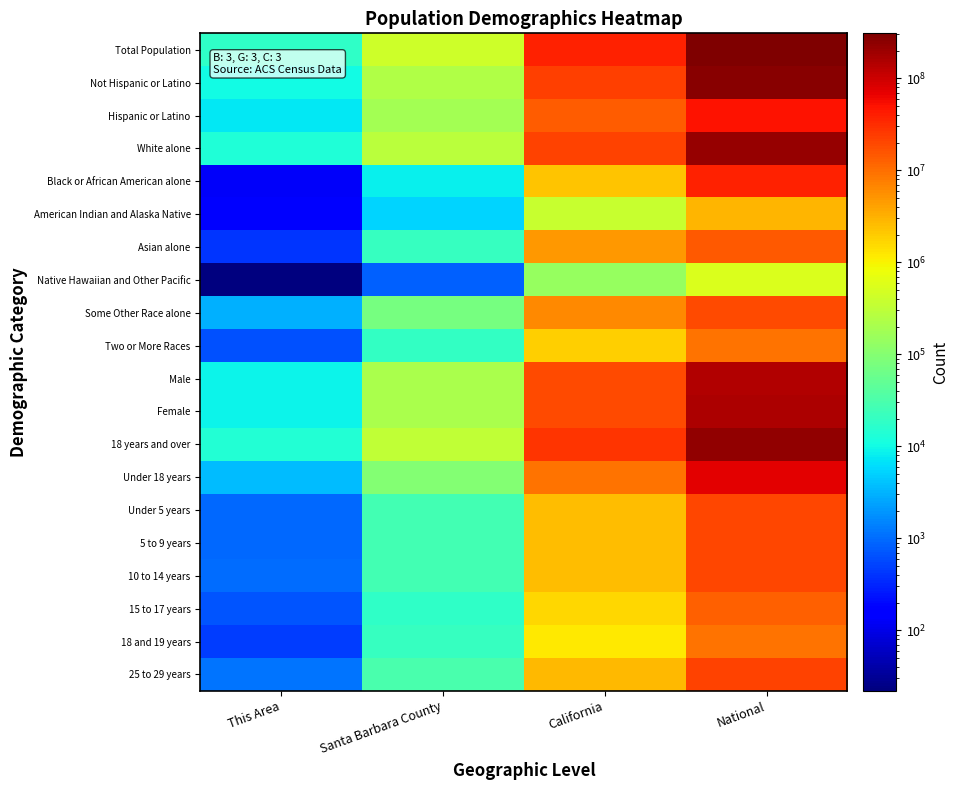

Which has a higher value, Santa Barbara County or This Area?

Santa Barbara County